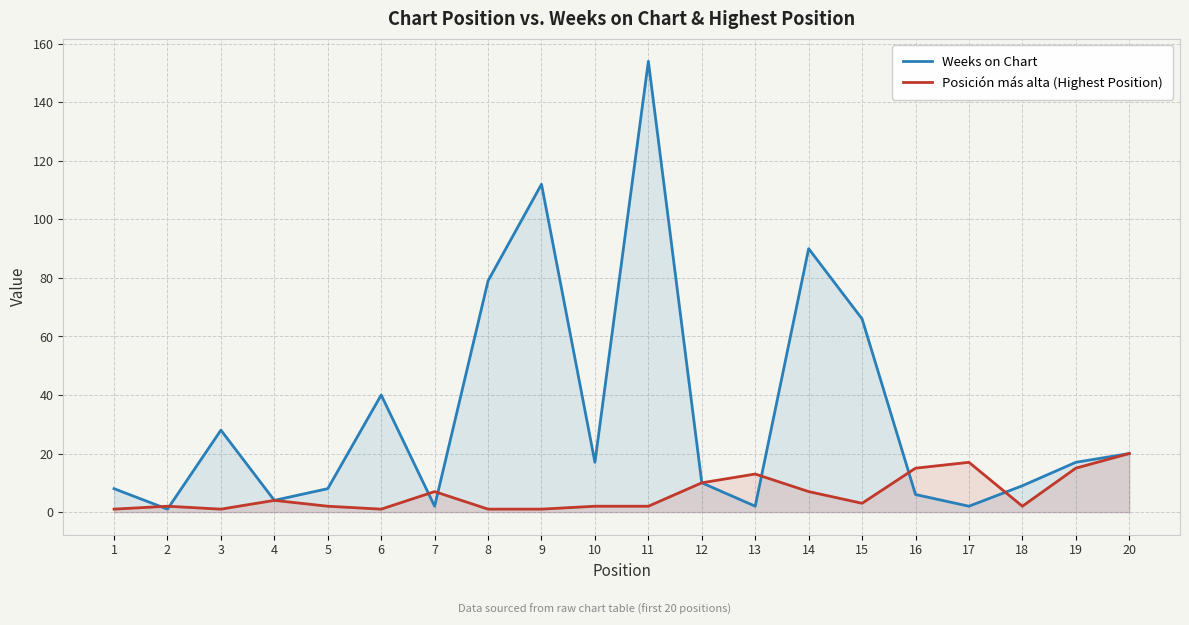

True or false: Weeks on Chart has a value of 79 at 8.

True